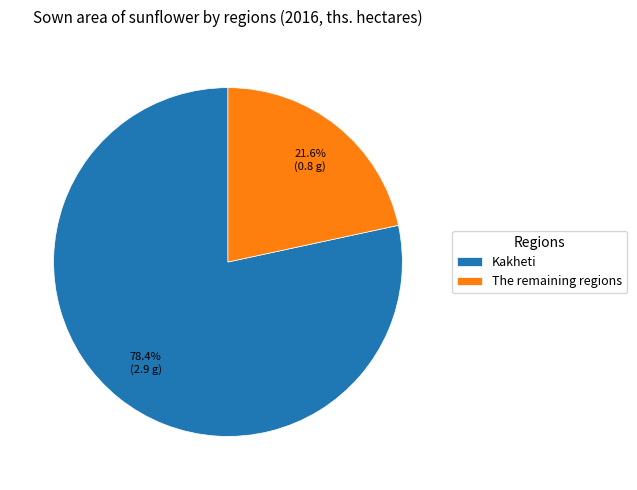

How many slices are in this pie chart?

2